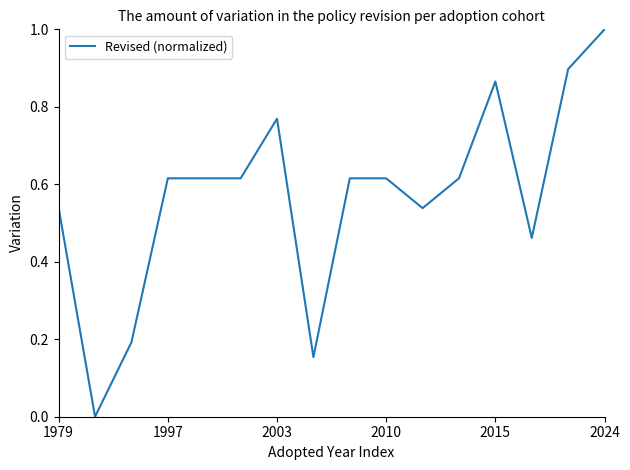

What is the difference between the maximum and minimum values?

1.0